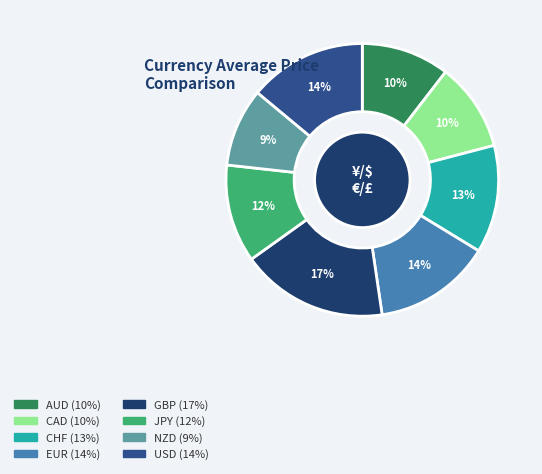

Combined, do AUD (10%) and USD (14%) account for over 50%?

No